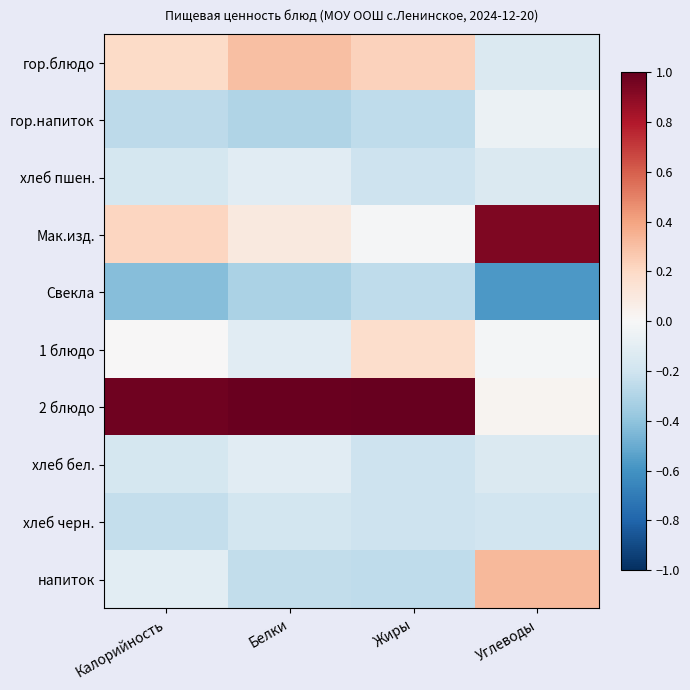

At which label does Свекла reach its minimum?

Углеводы